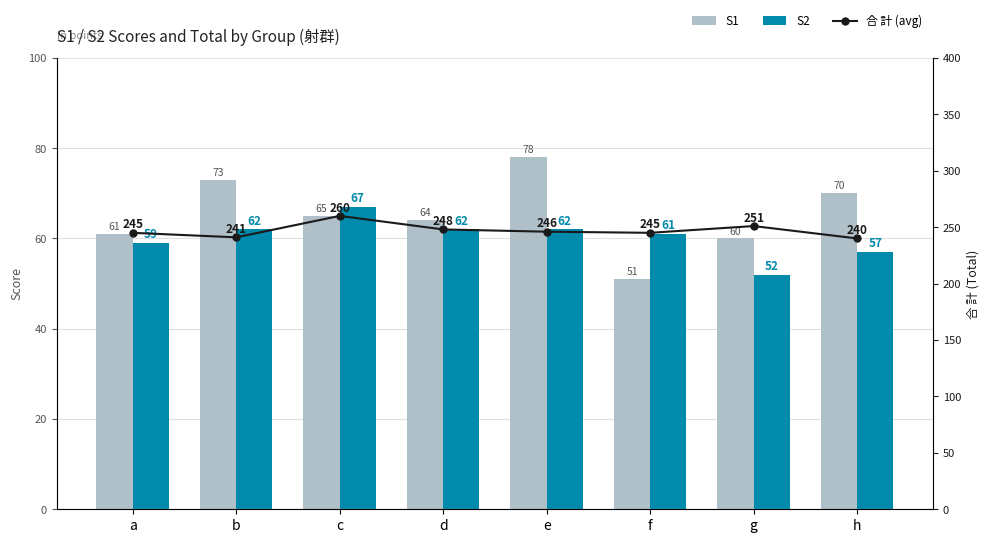

What is the value of the S1 bar at the 2nd from the left?

73